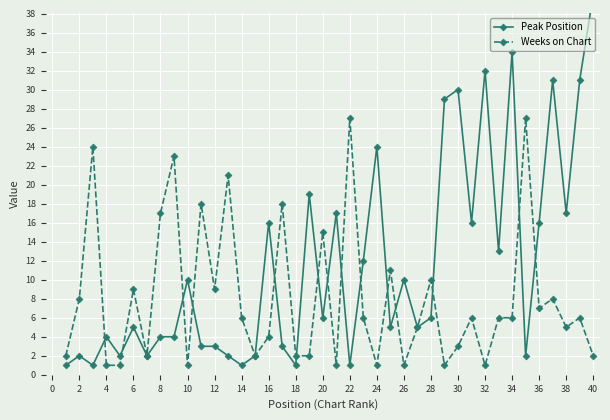

The Weeks on Chart series shows 27 at 22. True or false?

True